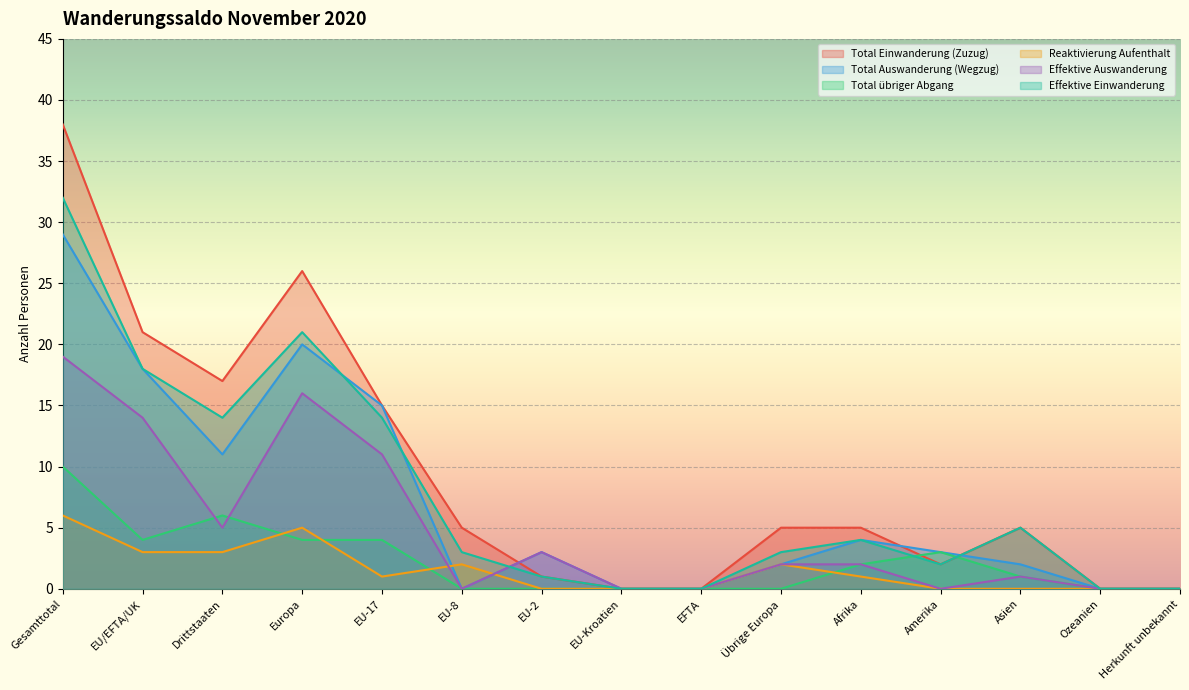

Where does the Total Einwanderung (Zuzug) series first go above 5?

Gesamttotal